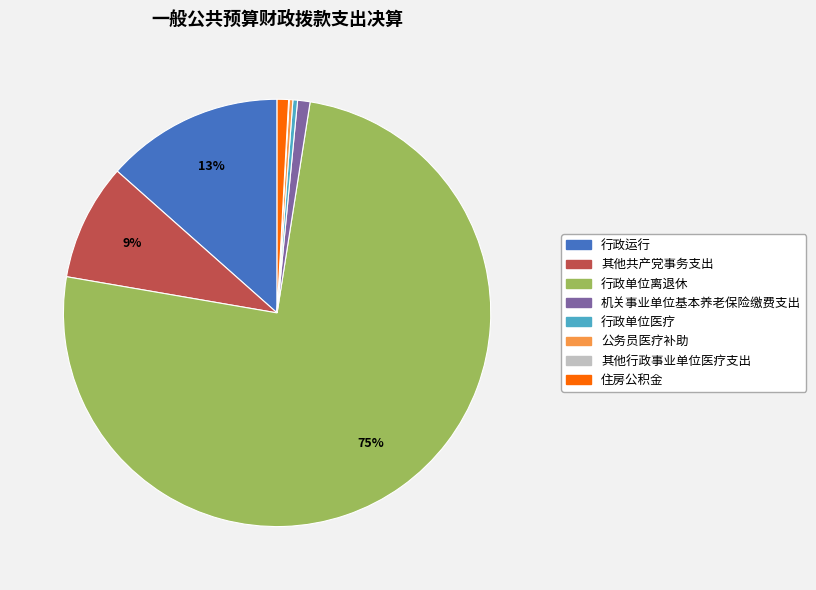

Which category has the biggest portion of the pie?

行政单位离退休